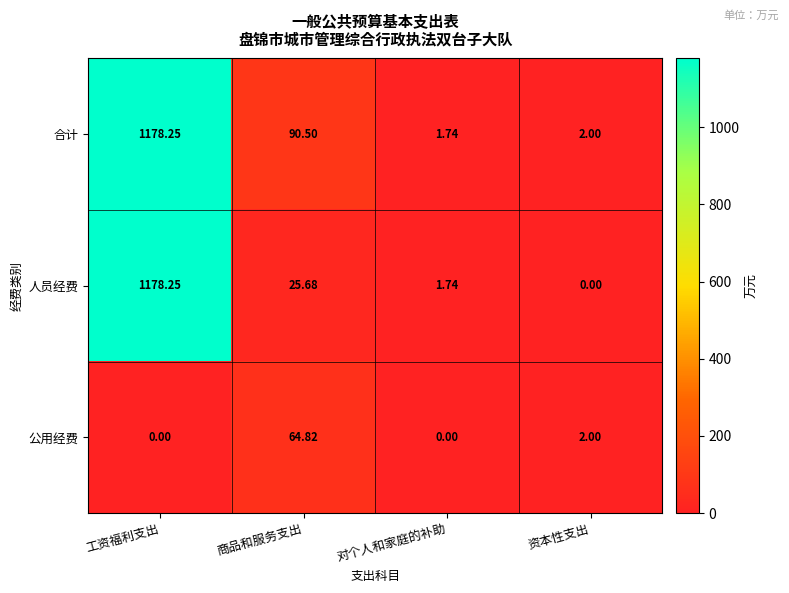

List the labels in order of 合计 value, smallest first.

对个人和家庭的补助, 资本性支出, 商品和服务支出, 工资福利支出